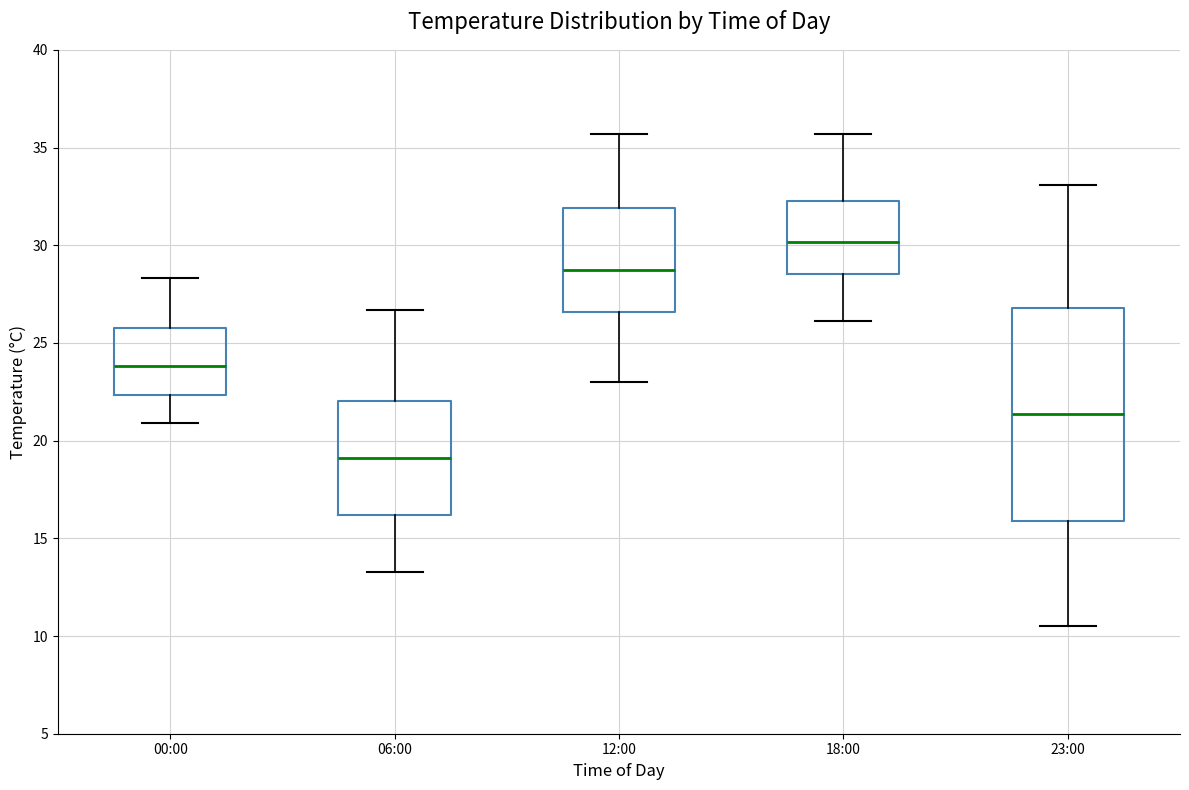

Which box is the tallest, from its lower edge to its upper edge?

23:00